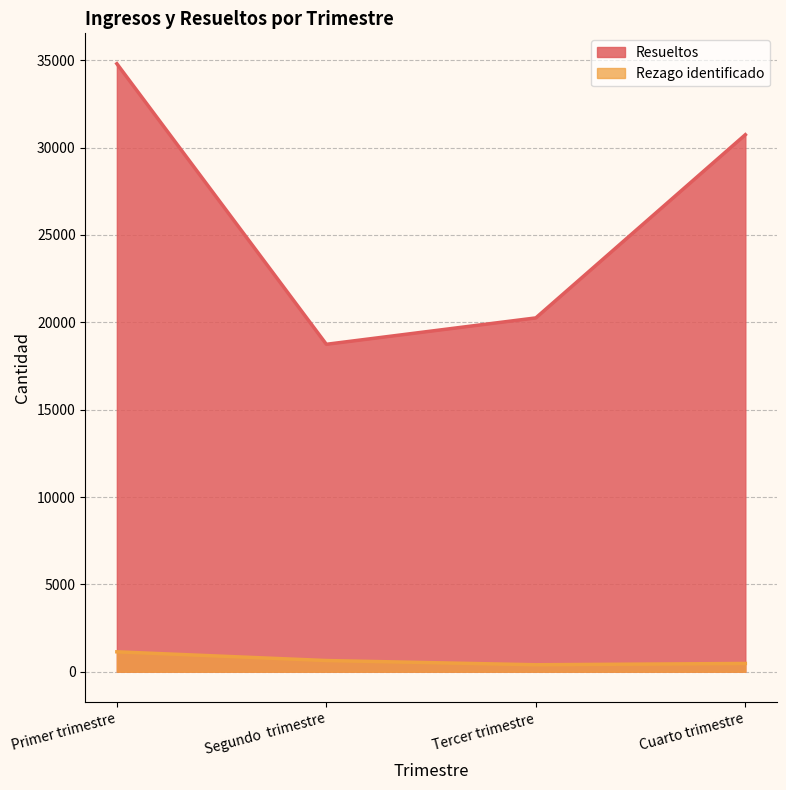

What is the value of the Resueltos point at the 4th from the left?

30739